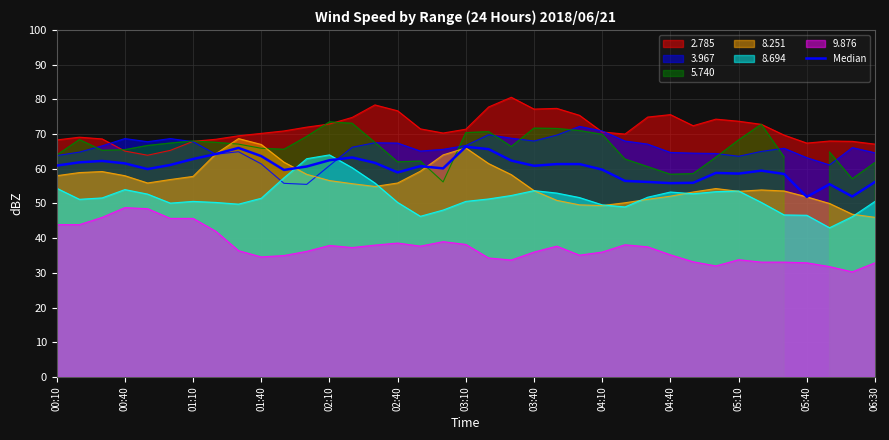

Reading right to left, extract all data points from this chart.

56.2	52.0	55.5	51.9	58.5	59.5	58.6	58.8	56.0	55.8	56.2	56.5	59.8	61.4	61.4	60.9	62.4	65.7	66.3	60.1	60.8	59.0	61.7	63.2	62.5	60.6	59.6	63.7	66.0	64.2	62.8	61.1	59.9	61.5	62.2	61.8	60.9